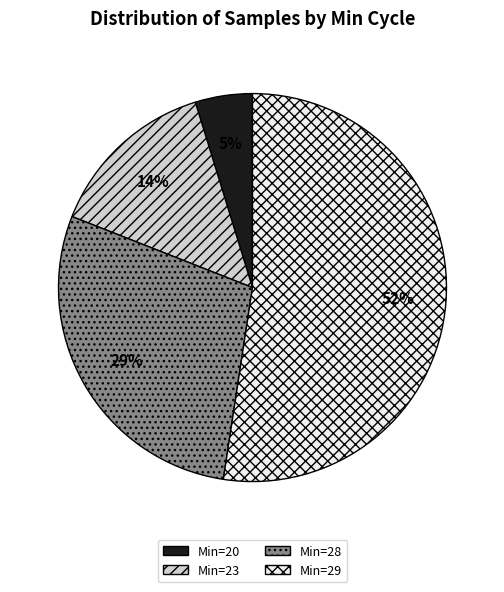

How many slices are in this pie chart?

4